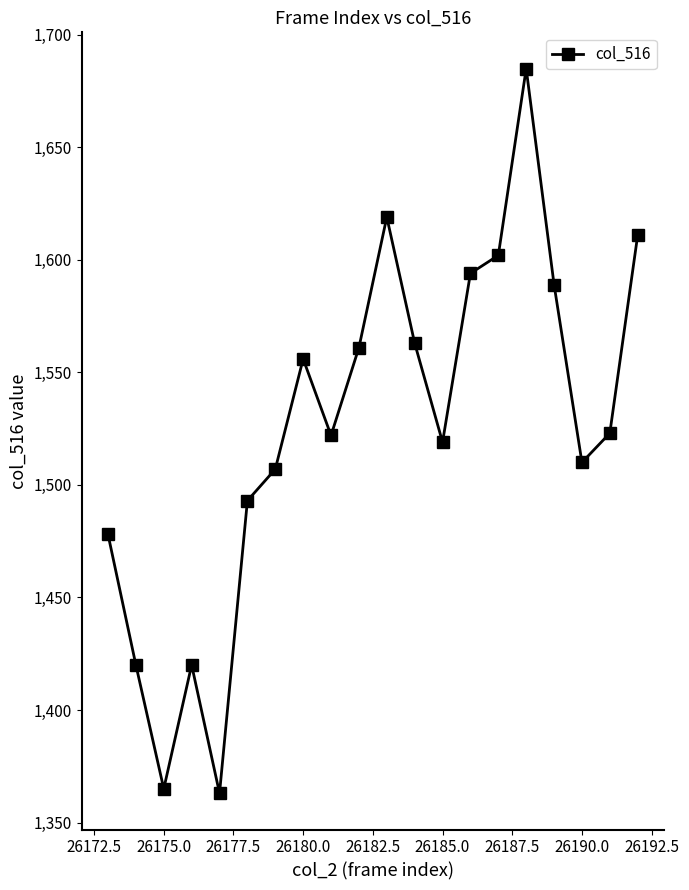

What is the value of the 20th point from the left?

1611